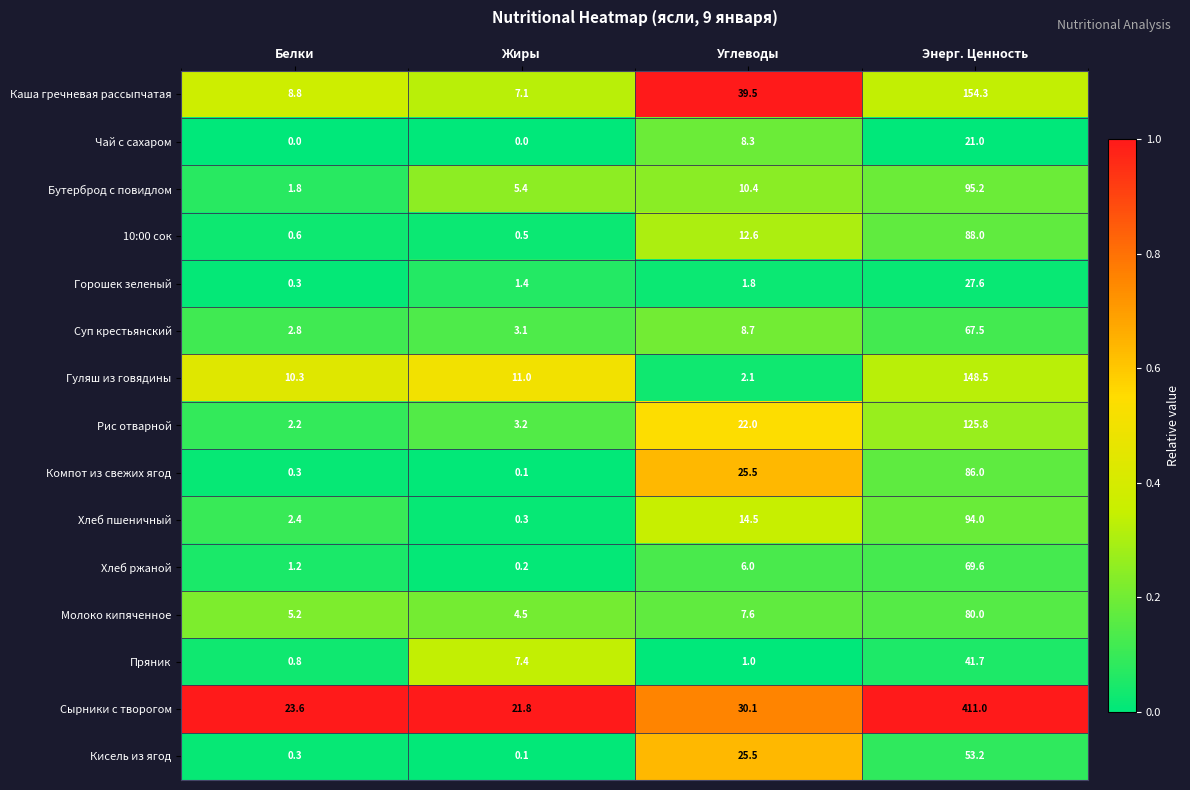

How many categories are shown in the chart?

4